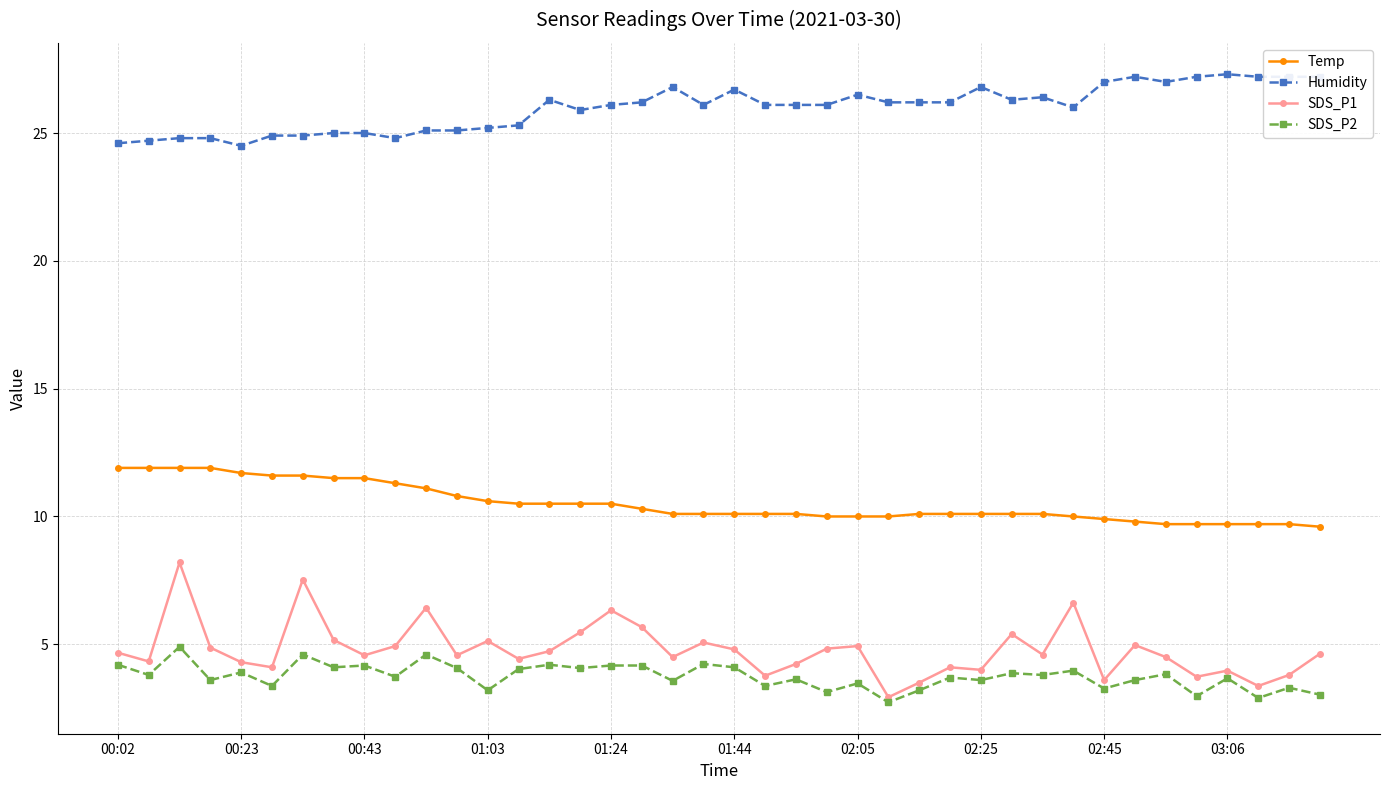

What is the value of the Temp point at the 30th from the left?

10.1